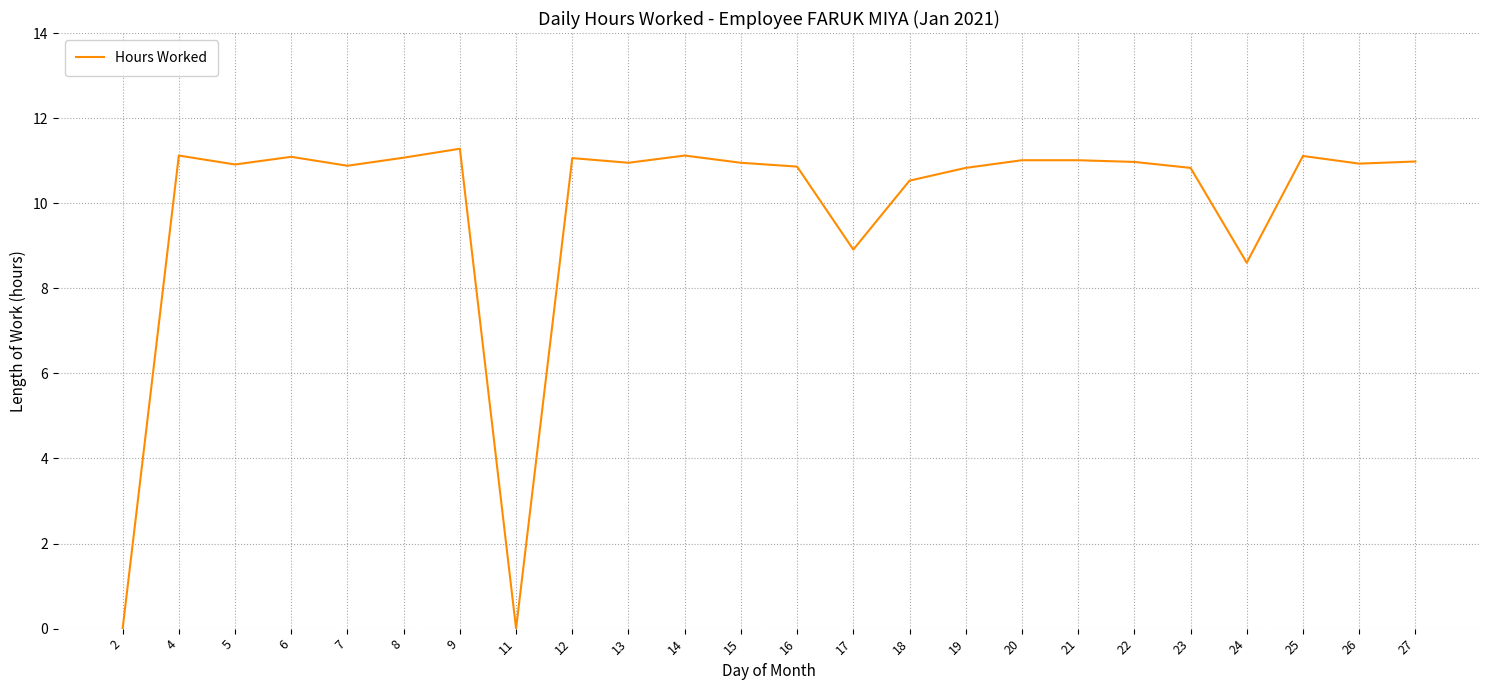

How many lines are shown in the chart?

1